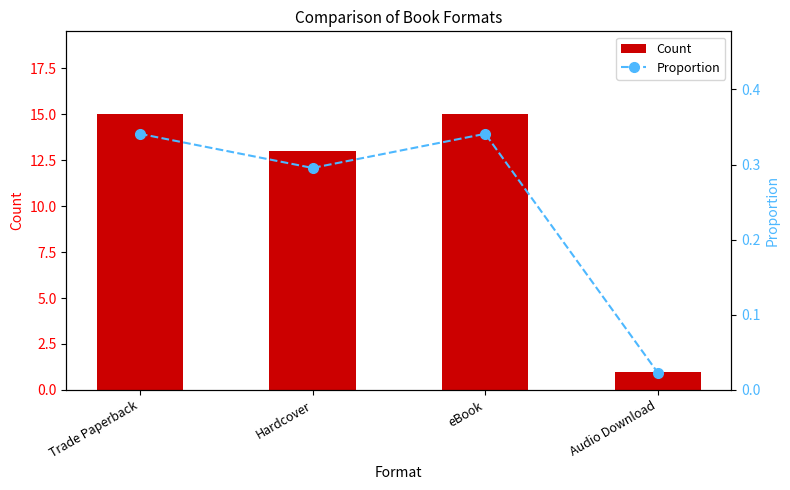

What is the total value across all series at eBook?

15.3